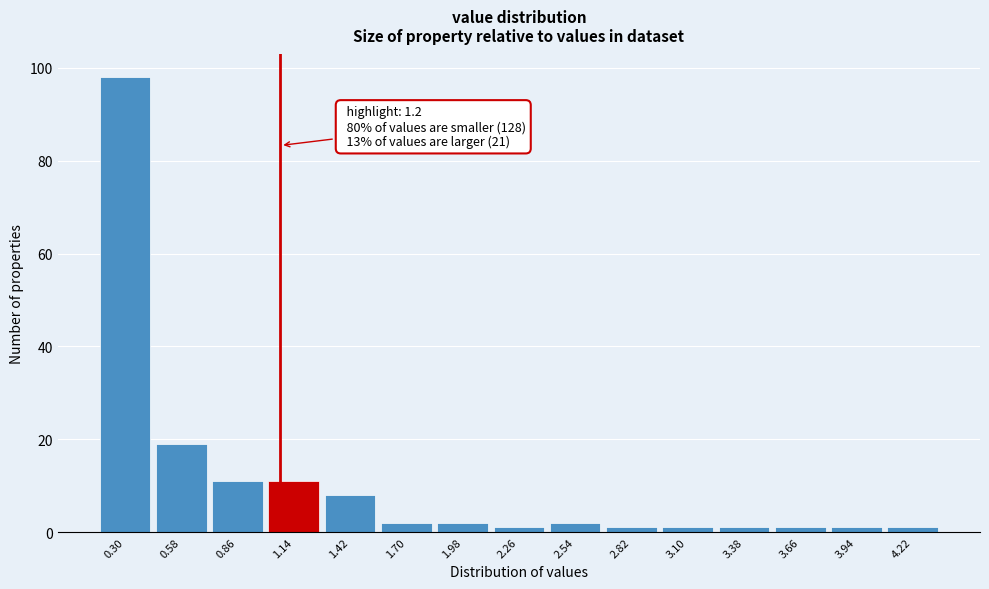

Reading right to left, extract all data points from this chart.

1	1	1	1	1	1	2	1	2	2	8	11	11	19	98